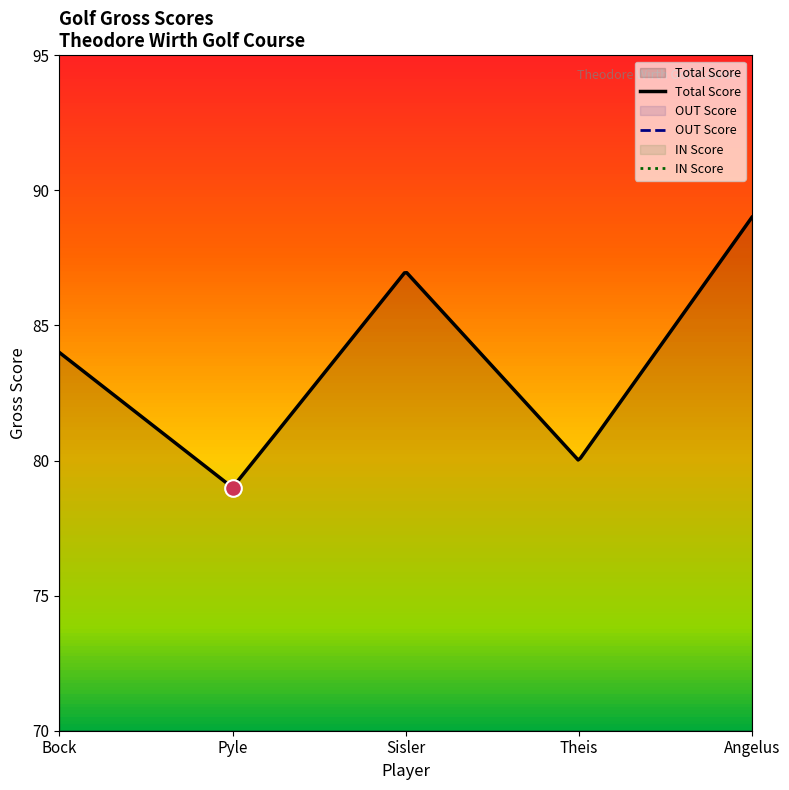

What is the minimum value shown in the chart?

37